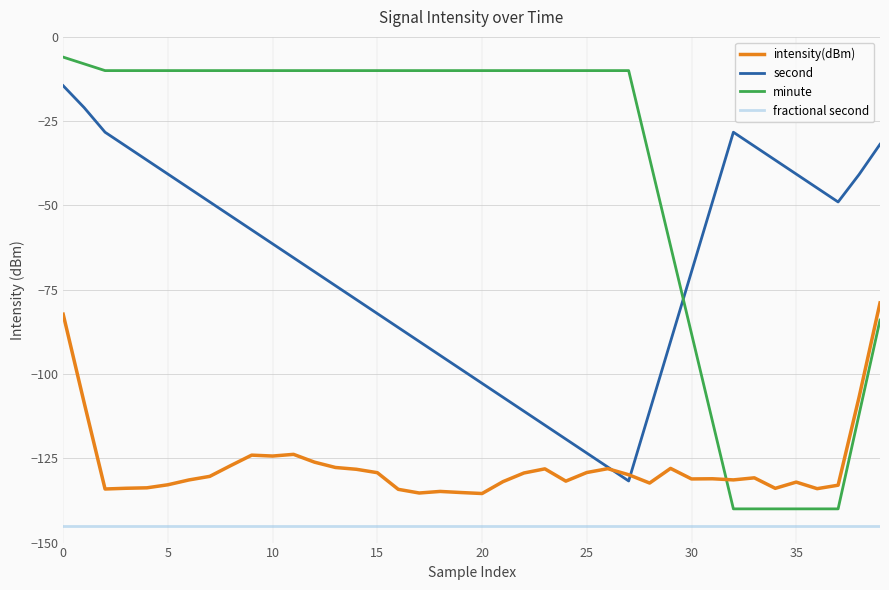

How many values in the second series are below -61?

21